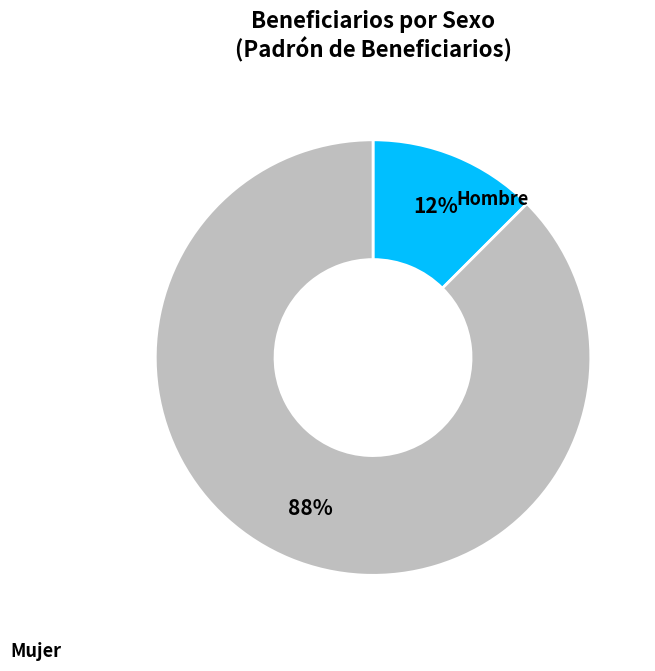

To the nearest percent, what is the average slice percentage?

50%